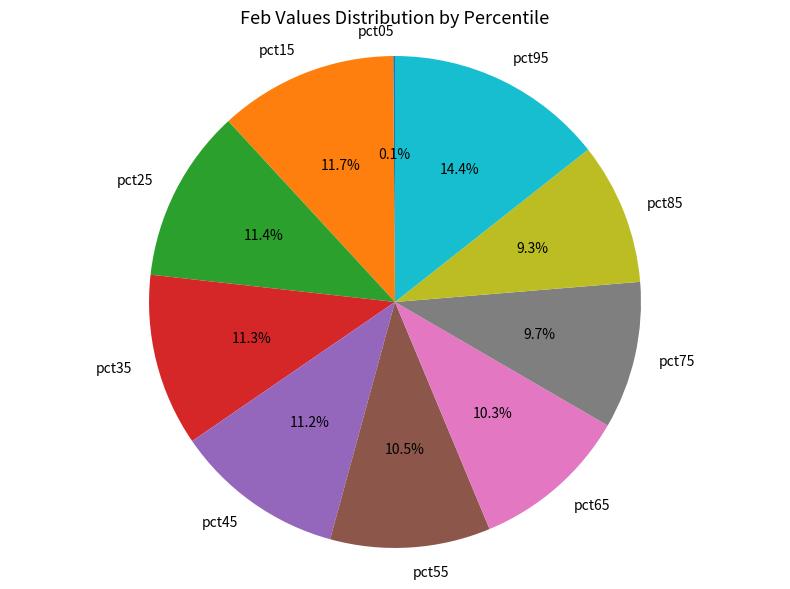

Between pct95 and pct35, which is larger?

pct95